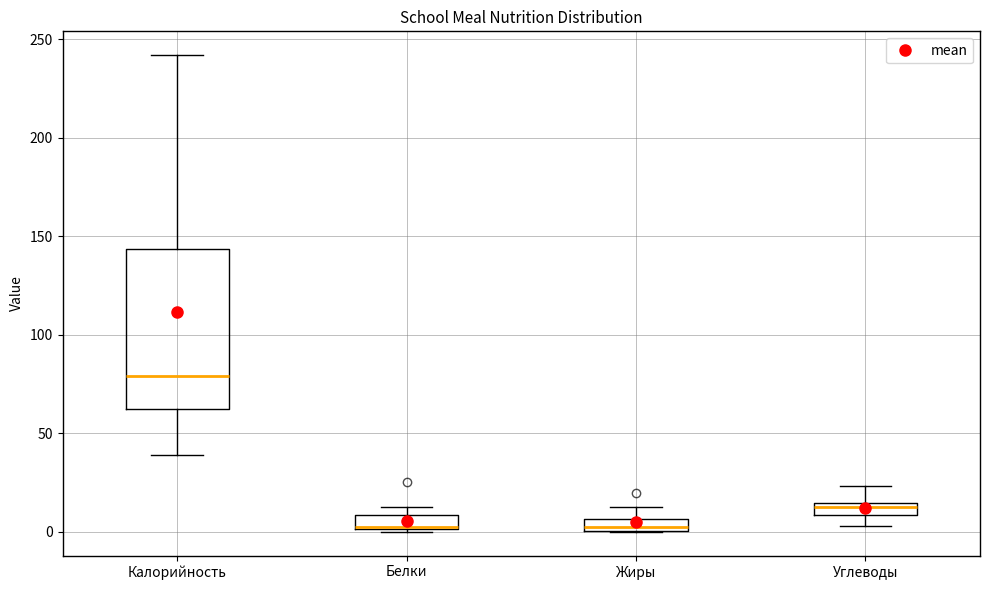

Which box is the tallest, from its lower edge to its upper edge?

Калорийность